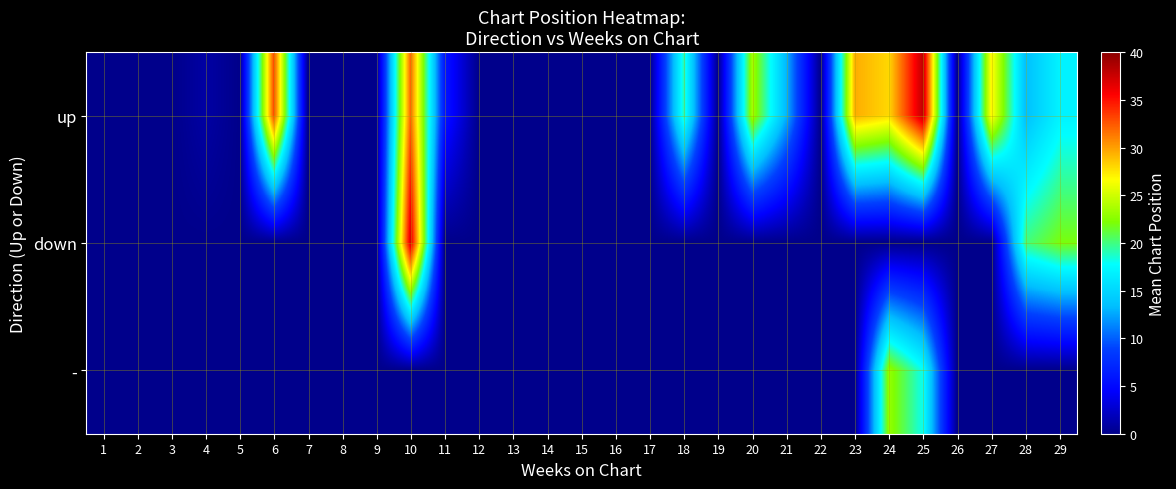

Reading right to left, transcribe all the data shown in this chart.

up: 29=17.0	28=13.5	27=27.0	26=0.0	25=38.0	24=28.0	23=29.5	22=0.0	21=13.0	20=23.5	19=0.0	18=19.0	17=0.0	16=0.0	15=0.0	14=0.0	13=0.0	12=0.0	11=6.0	10=32.0	9=0.0	8=0.0	7=0.0	6=33.0	5=0.0	4=1.0	3=0.0	2=0.0	1=0.0
down: 29=22.0	28=20.0	27=0.0	26=0.0	25=0.0	24=0.0	23=0.0	22=0.0	21=0.0	20=0.0	19=0.0	18=0.0	17=0.0	16=0.0	15=0.0	14=0.0	13=0.0	12=0.0	11=0.0	10=37.0	9=0.0	8=0.0	7=0.0	6=0.0	5=0.0	4=0.0	3=0.0	2=0.0	1=0.0
-: 29=0.0	28=0.0	27=0.0	26=0.0	25=18.0	24=23.0	23=0.0	22=0.0	21=0.0	20=0.0	19=0.0	18=0.0	17=0.0	16=0.0	15=0.0	14=0.0	13=0.0	12=0.0	11=0.0	10=0.0	9=0.0	8=0.0	7=0.0	6=0.0	5=0.0	4=0.0	3=0.0	2=0.0	1=0.0